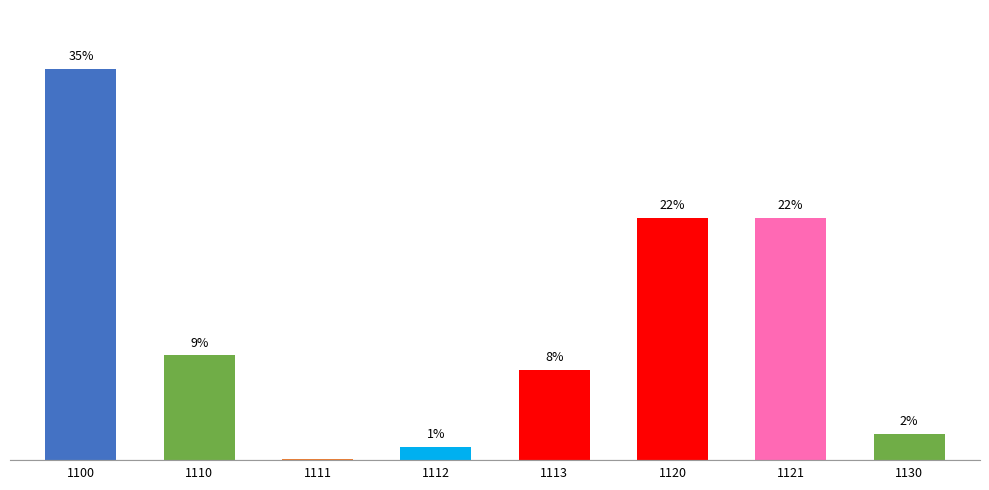

What is the value of the 6th bar from the left?

21.8